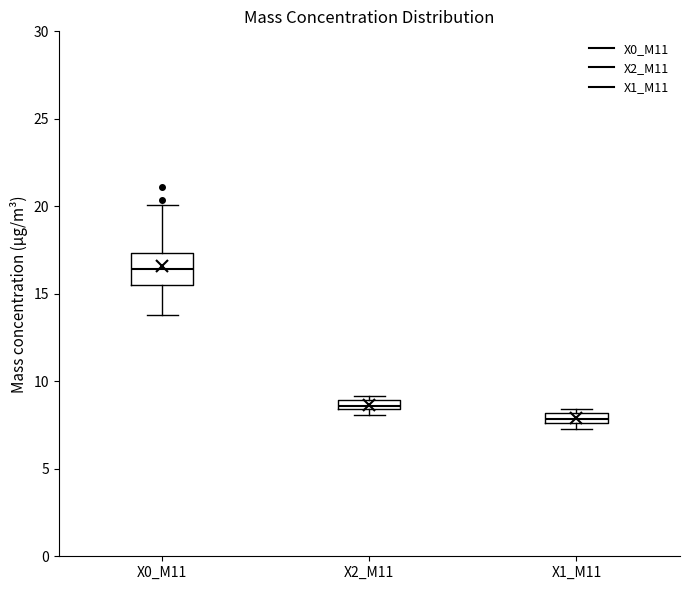

Which box's median line is the lowest?

X1_M11